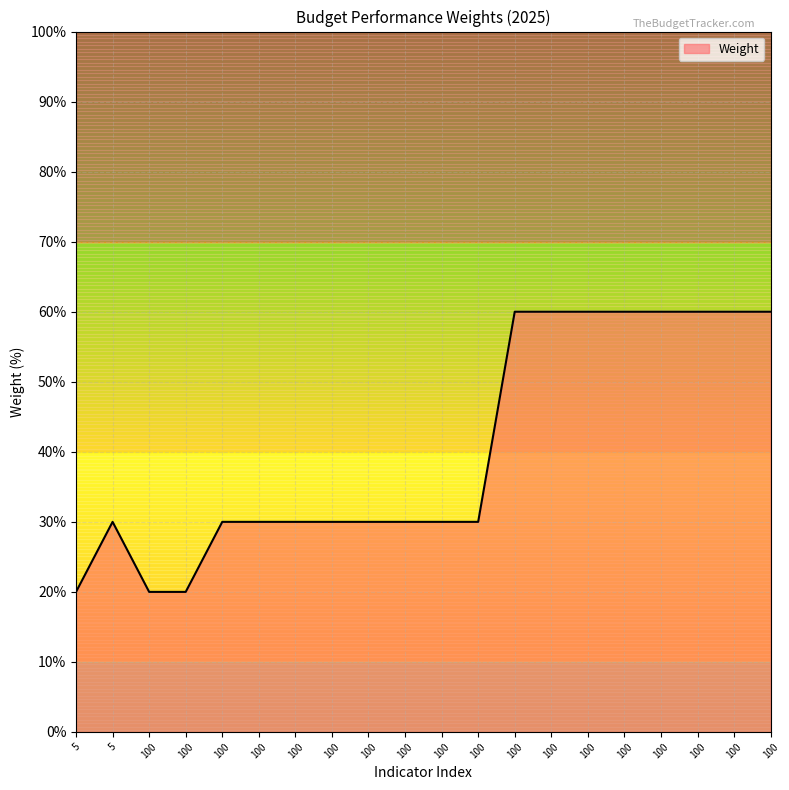

Does the chart have visible grid lines?

Yes